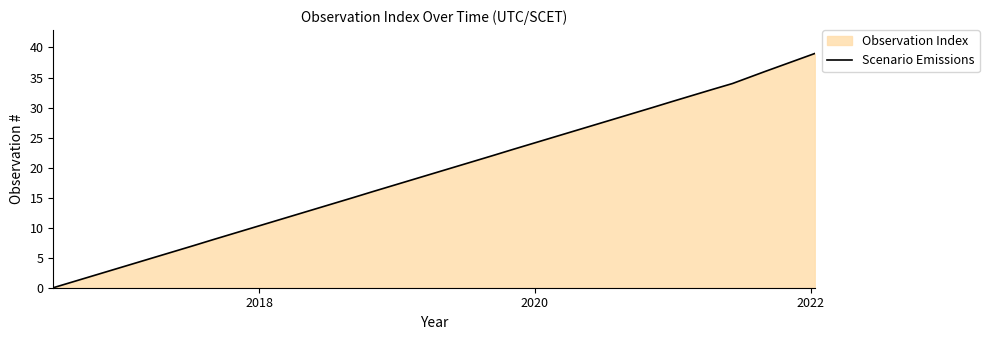

What is the maximum value shown in the chart?

39